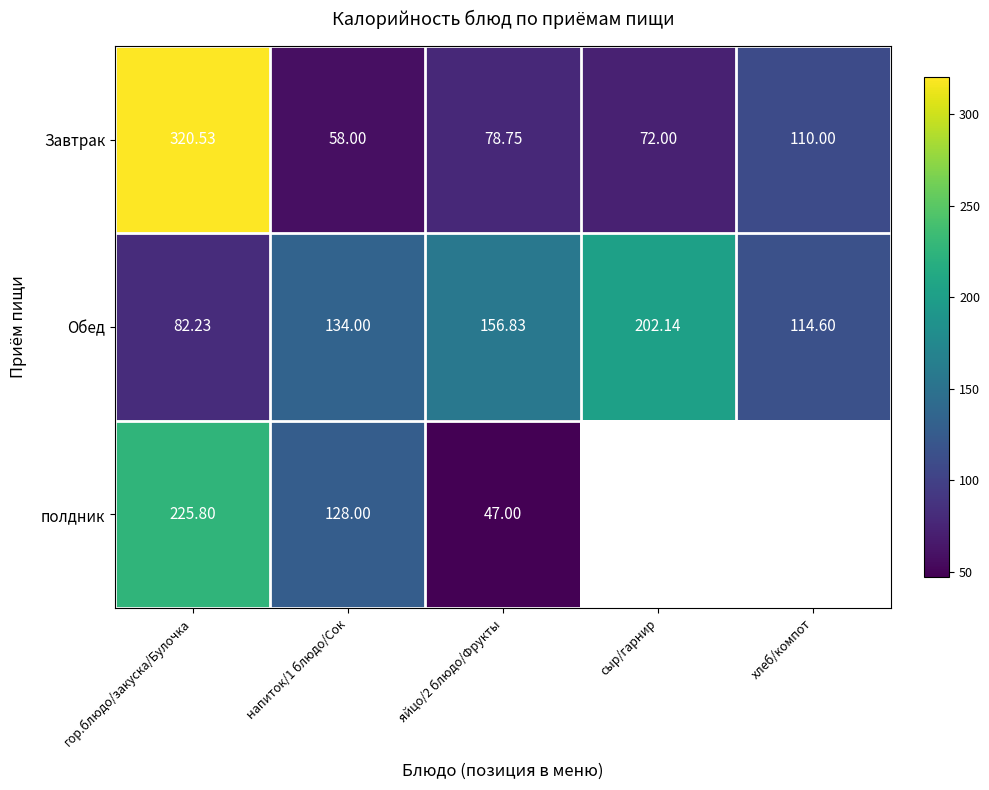

Which has a higher value, напиток/1 блюдо/Сок or гор.блюдо/закуска/Булочка?

гор.блюдо/закуска/Булочка